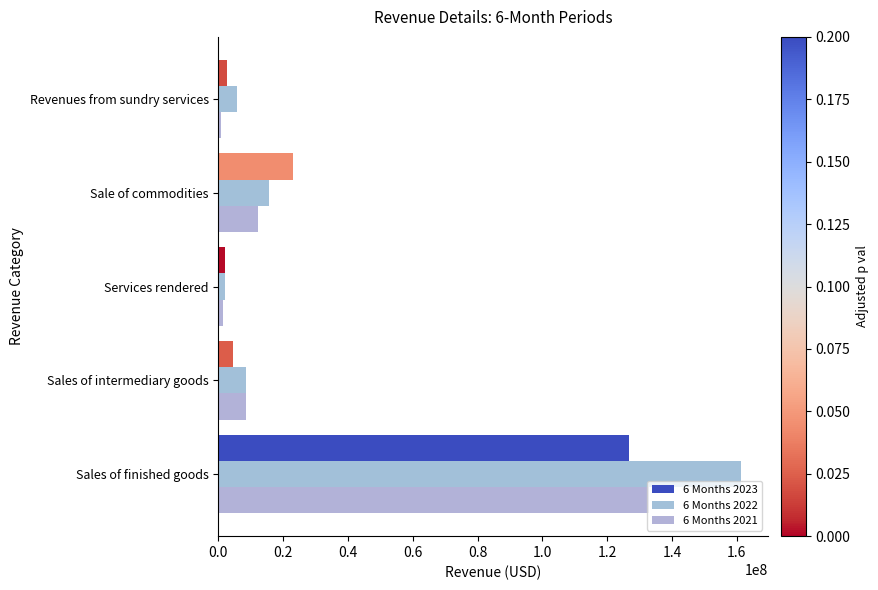

Where is 6 Months 2022 nearest to the value 81642912?

Sale of commodities